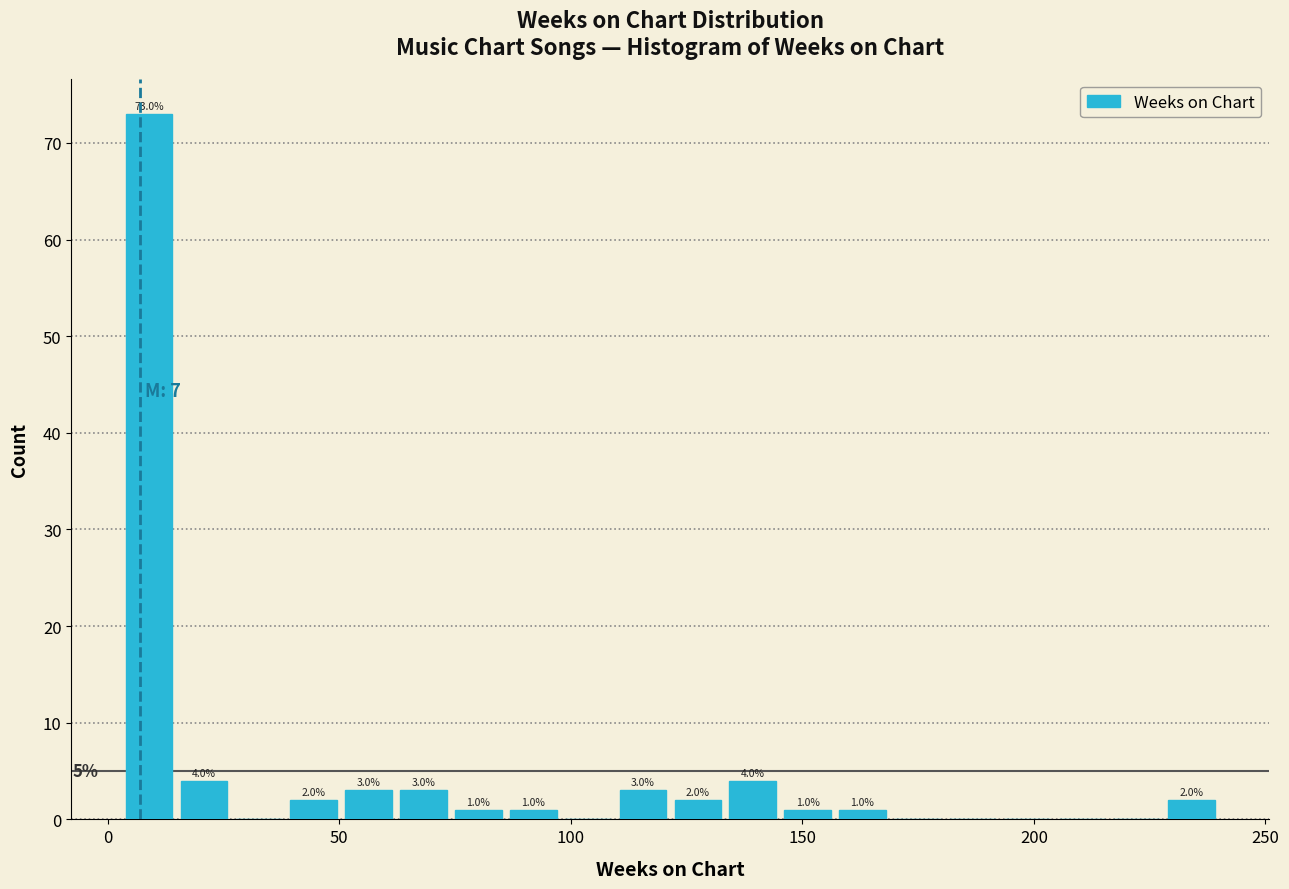

Read against the x-axis, roughly where is the centre of the tallest bar?

10